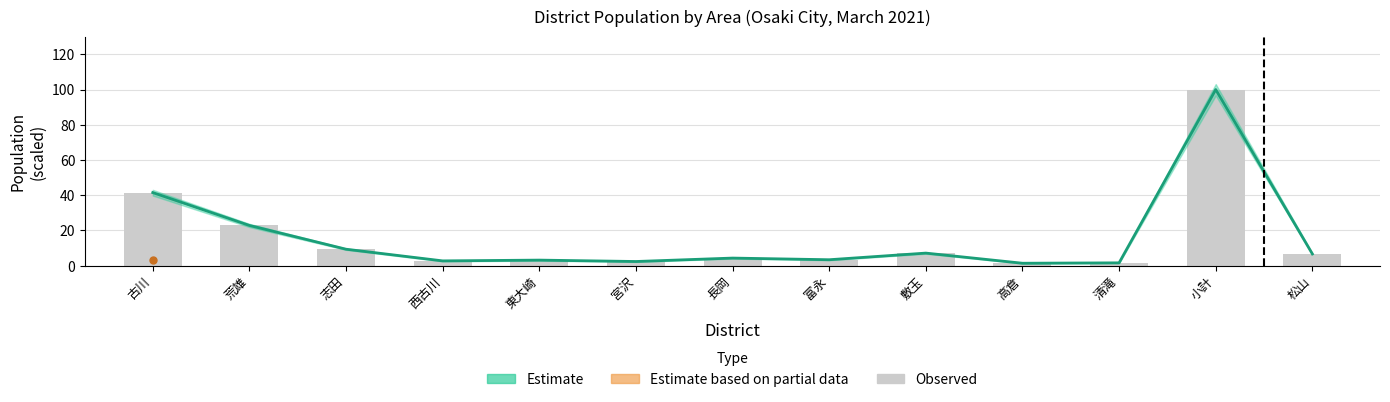

What is the value of the Estimate bar at the 6th from the left?

2.4